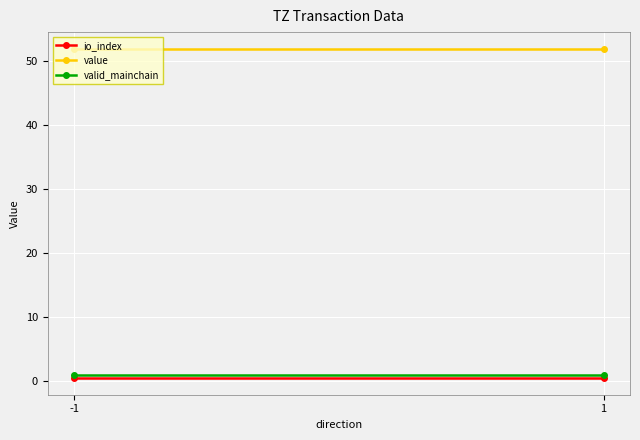

What is the value of the value point at the 2nd from the left?

51.9